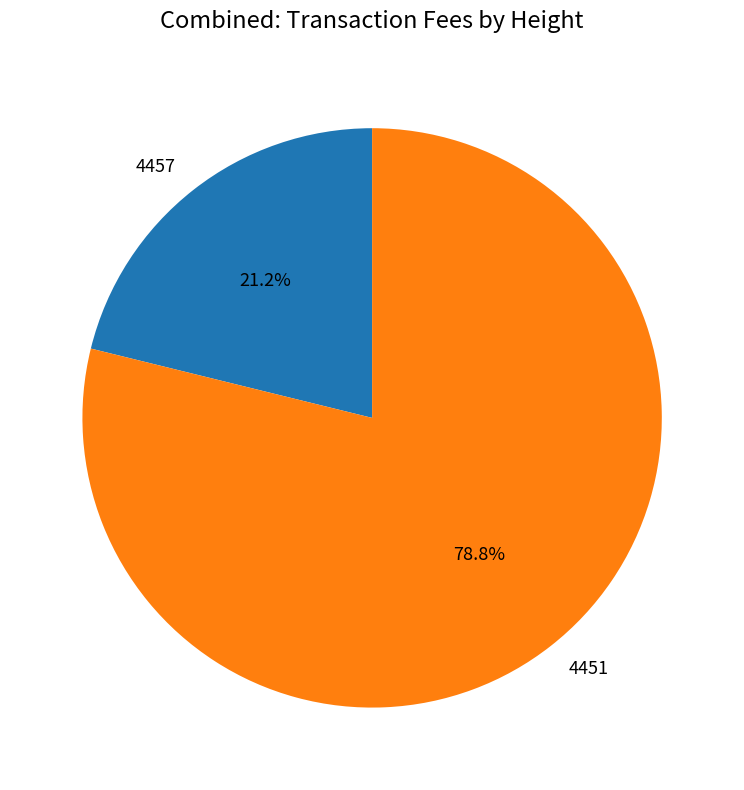

What portion of the pie excludes 4457?

78.8%